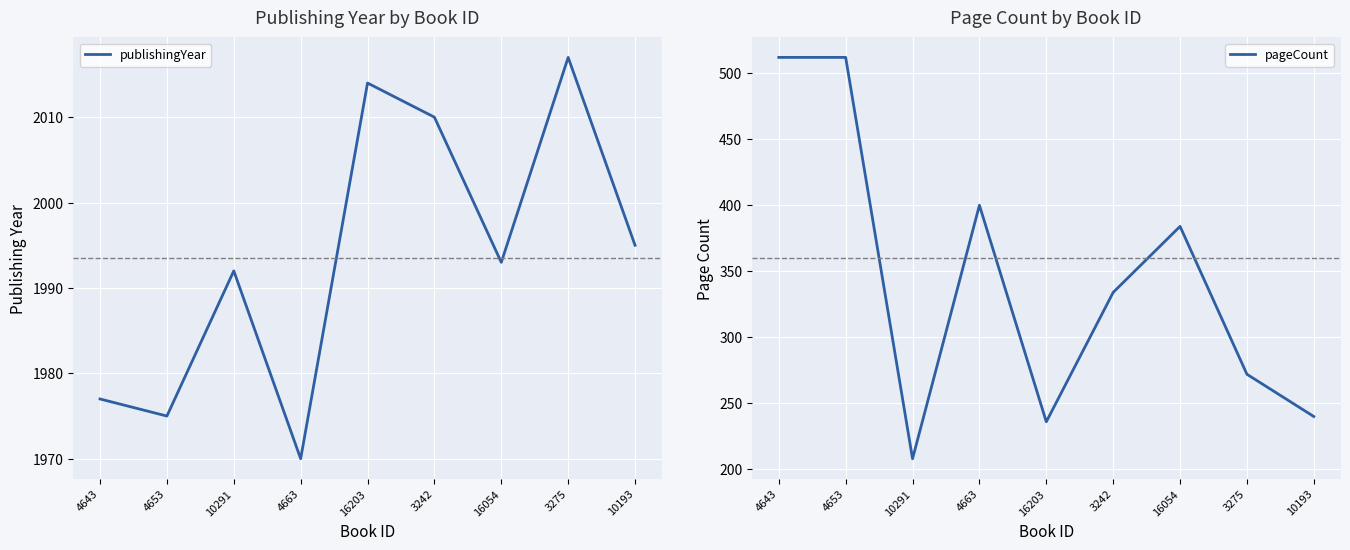

True or false: publishingYear and pageCount cross at least once.

False